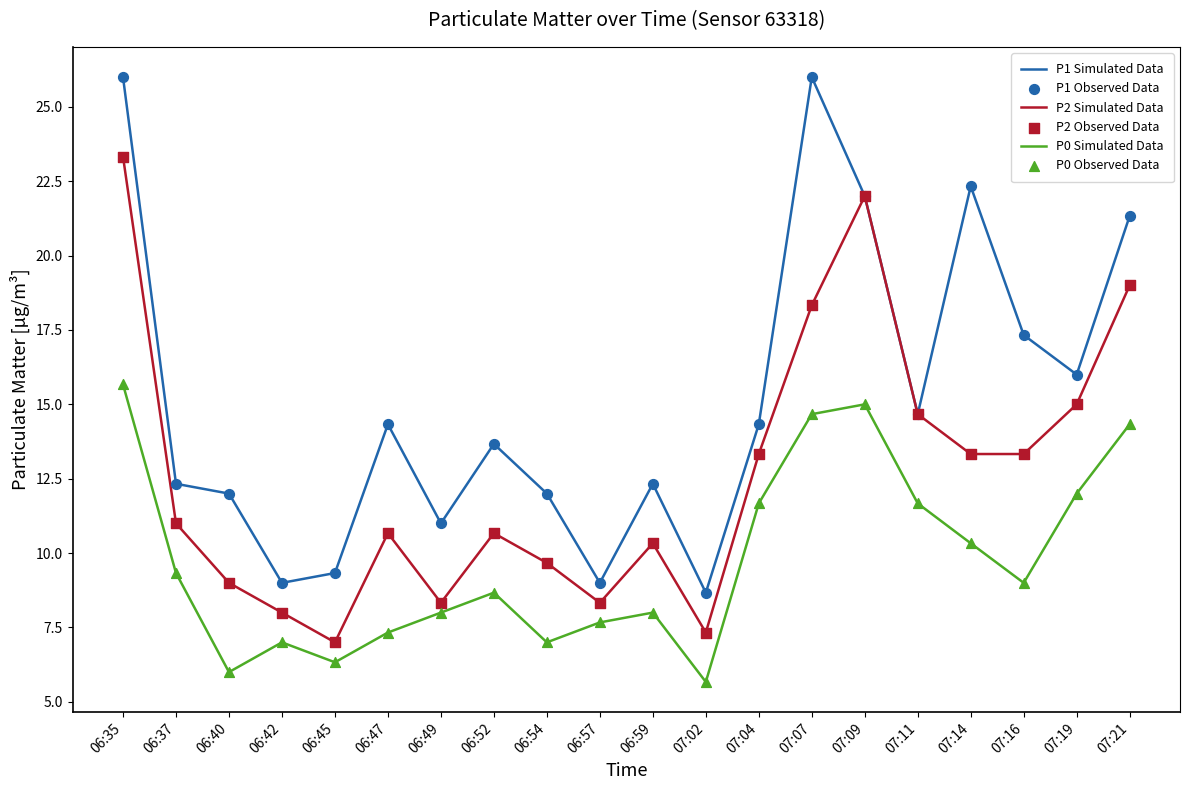

Which series has the largest total across all categories?

P1 Simulated Data